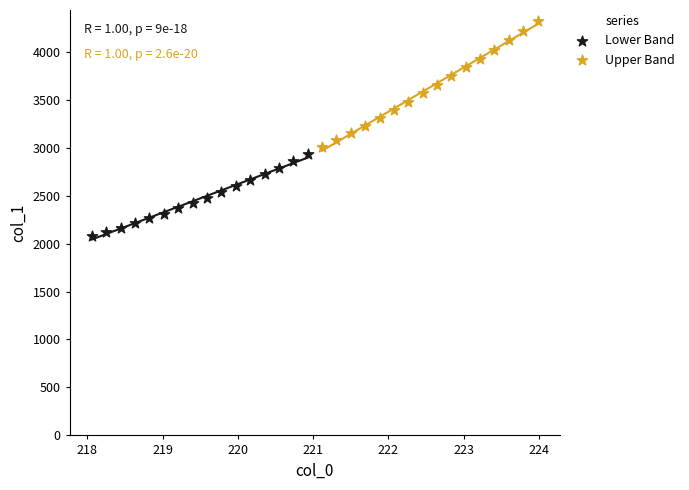

Which series reaches the maximum Y coordinate?

Upper Band